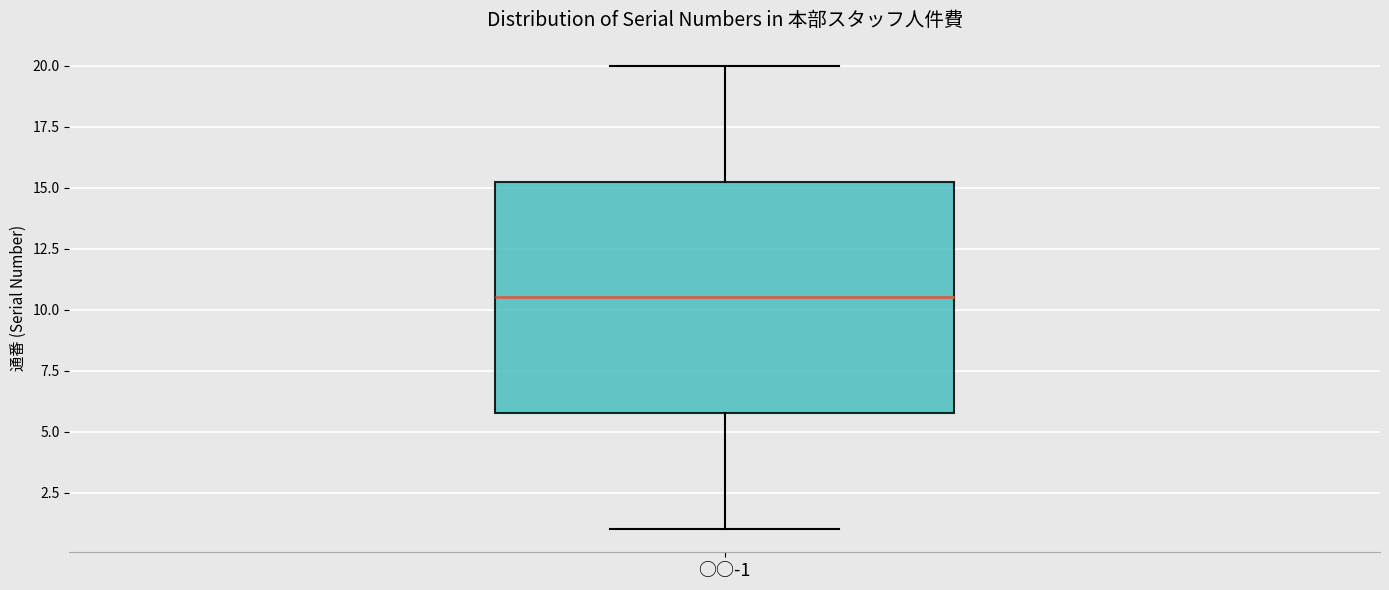

Read this box plot against the y-axis: the position of the median line, the range covered by the box, and the ends of both whiskers. The values are not printed on the chart, so give them approximately, as read against the axis.

median 10.5, box 6.0 to 15.5, whiskers 1.0 to 20.0